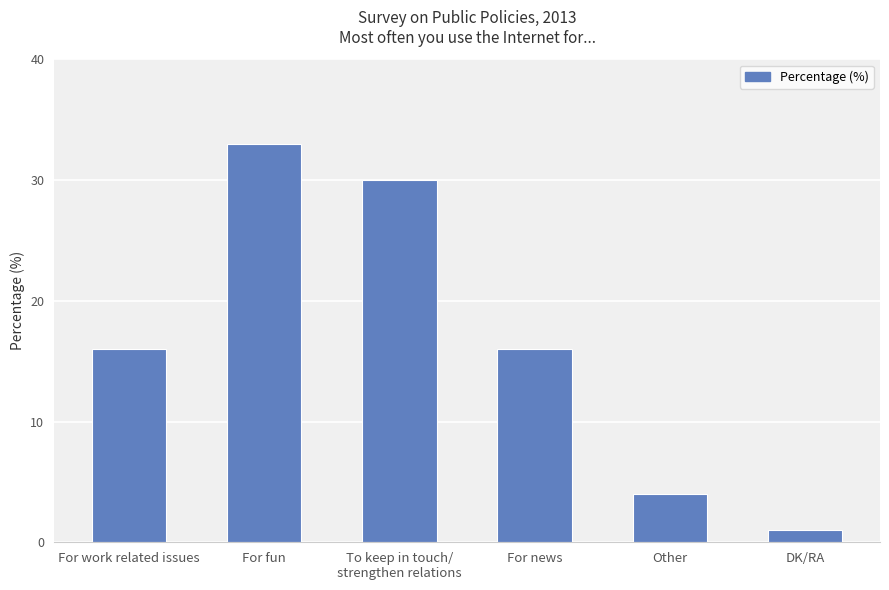

What is the average value?

17